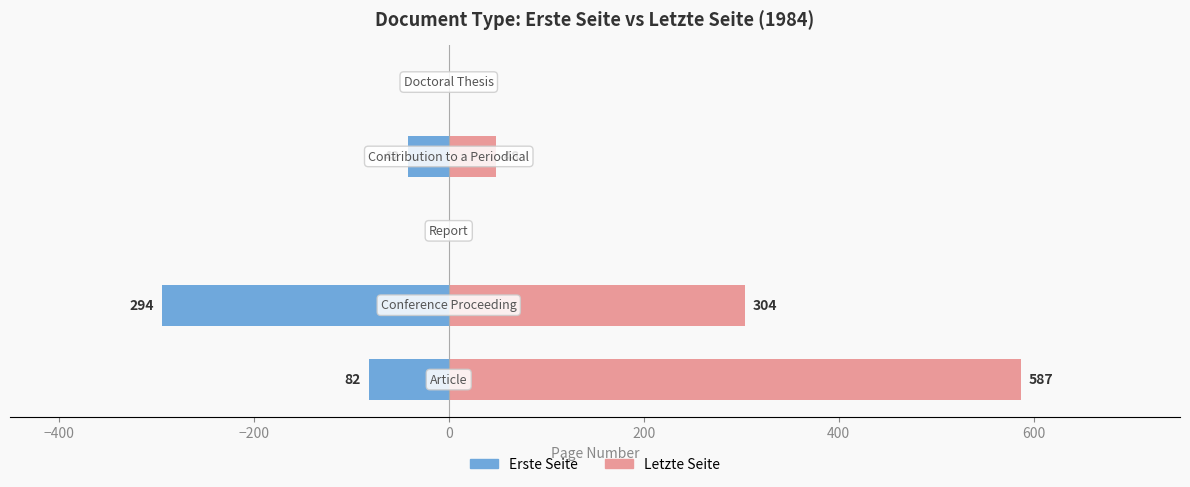

List the series in order of their peak value, lowest first.

Erste Seite, Letzte Seite